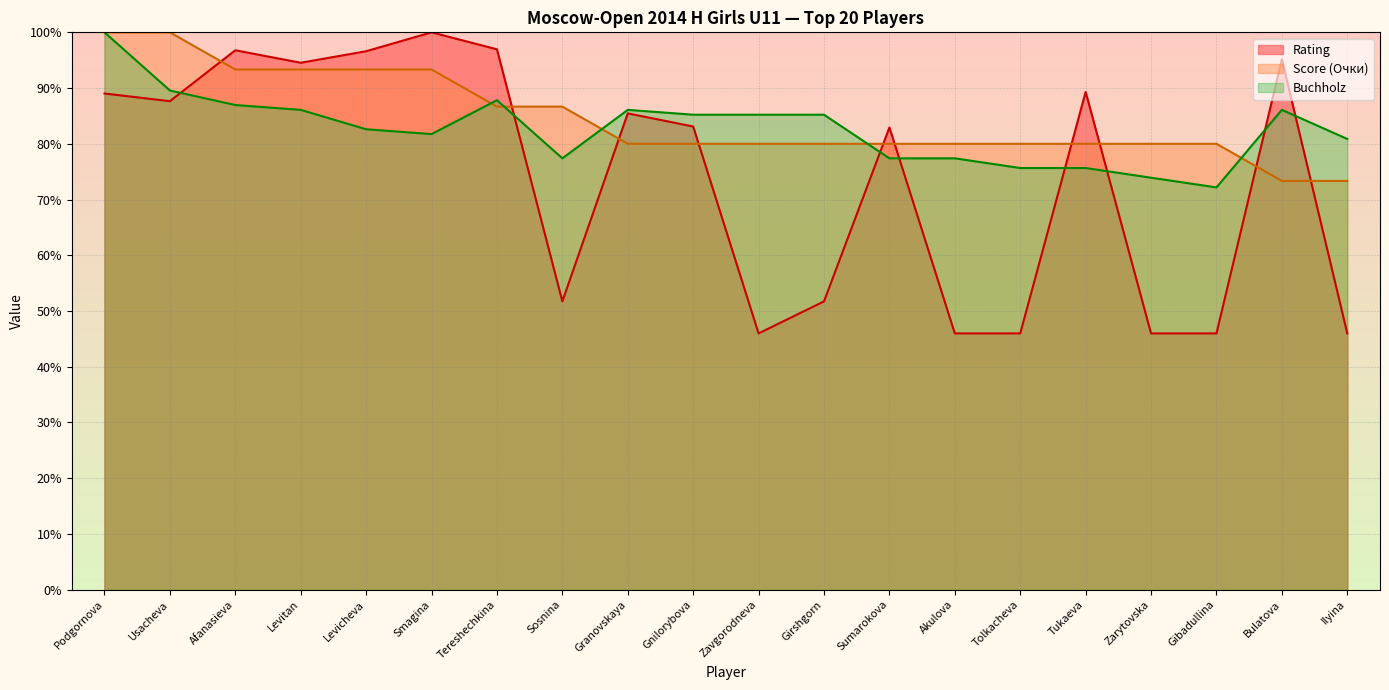

What is the greatest value displayed?

100.0